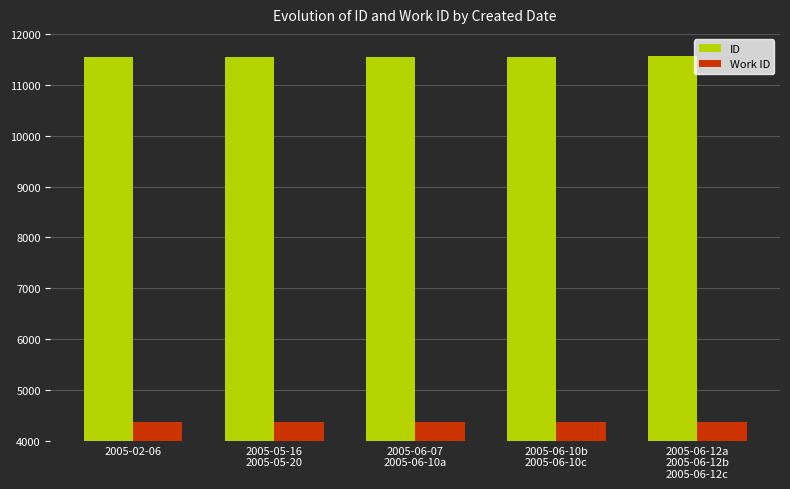

Is it true that Work ID equals 4382.0 at 2005-02-06?

True